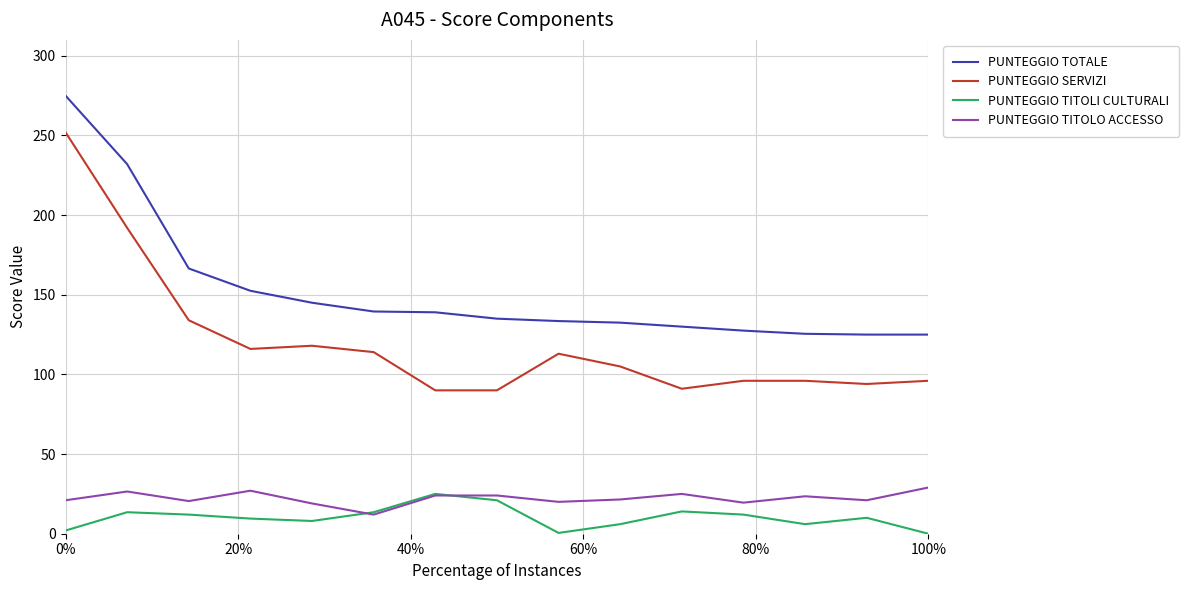

How many lines are shown in the chart?

4